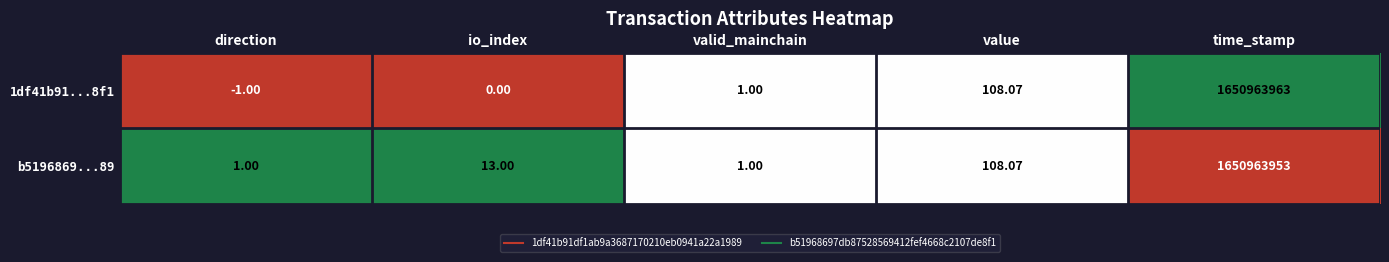

Where is 1df41b91...8f1 nearest to the value 825481981?

value